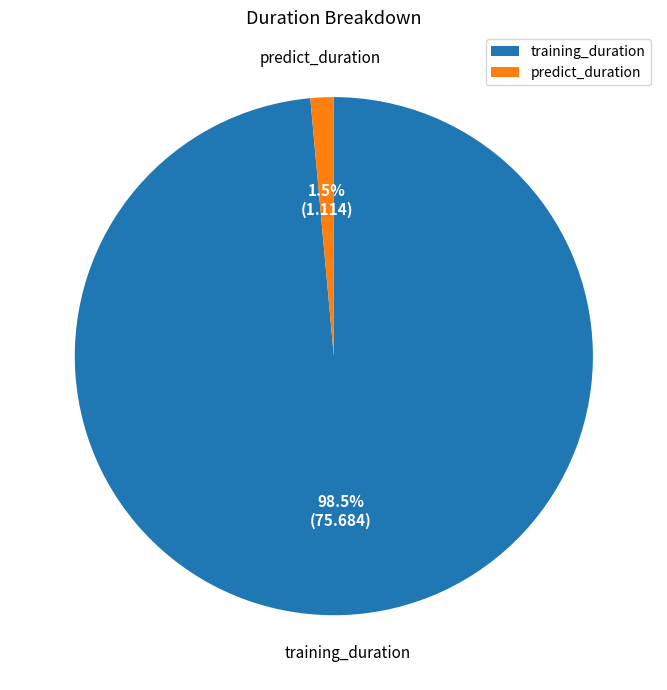

Which category accounts for the majority?

training_duration